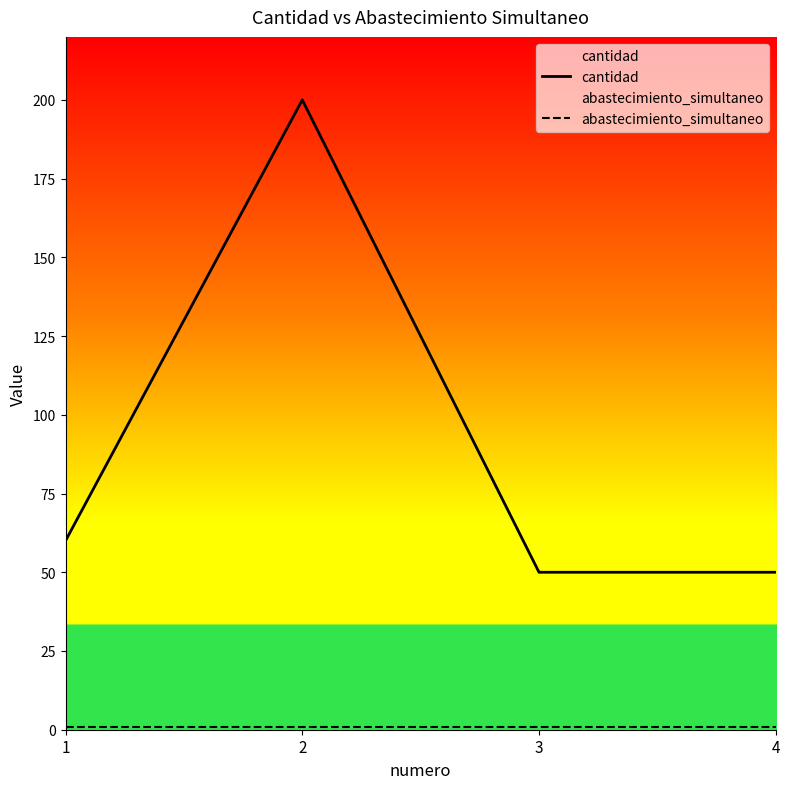

Which category has the highest value in the abastecimiento_simultaneo series?

1